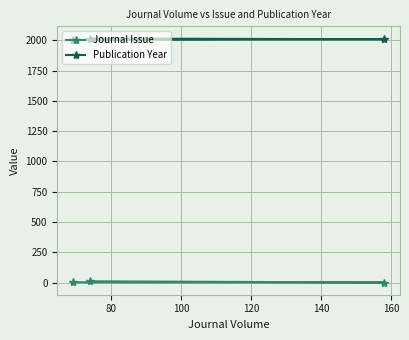

What is the sum of all Journal Issue values?

15